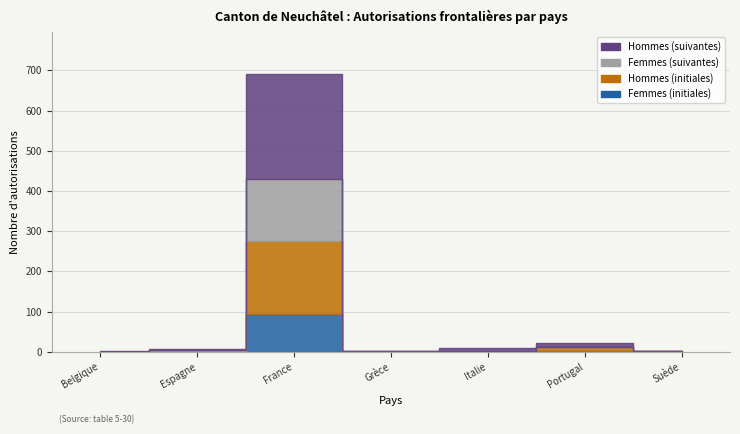

At which category does Hommes (suivantes) reach its first local peak?

France